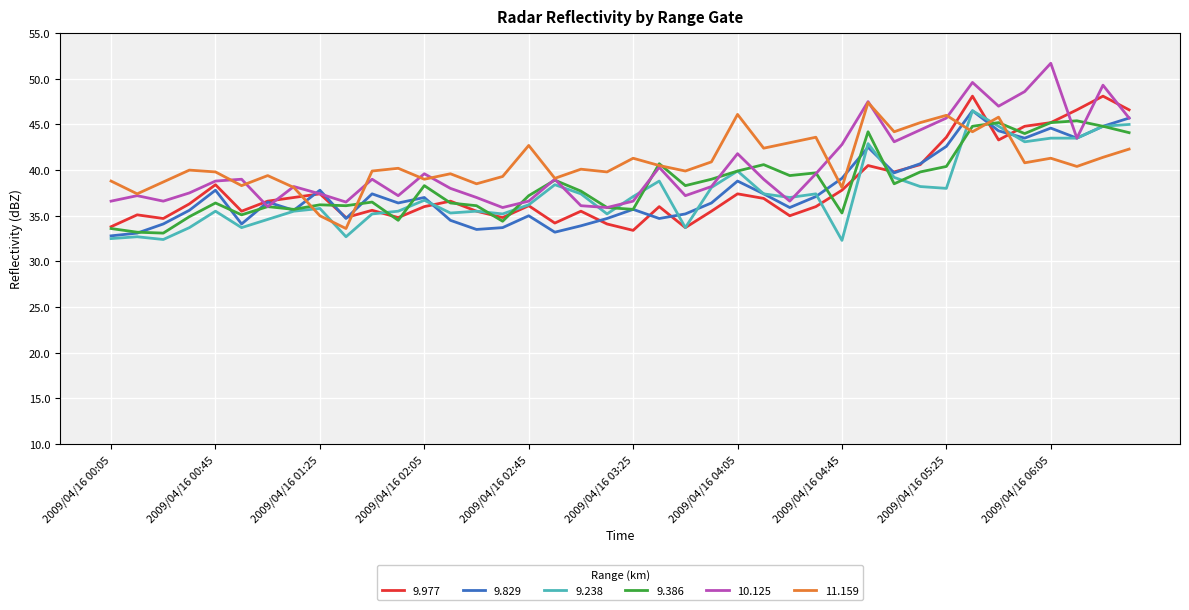

True or false: 11.159 and 9.238 cross at least once.

True